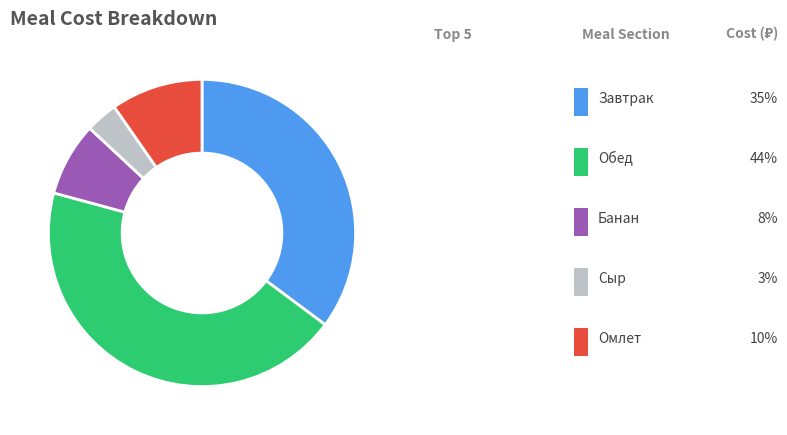

Is there any slice that represents more than half of the pie?

No